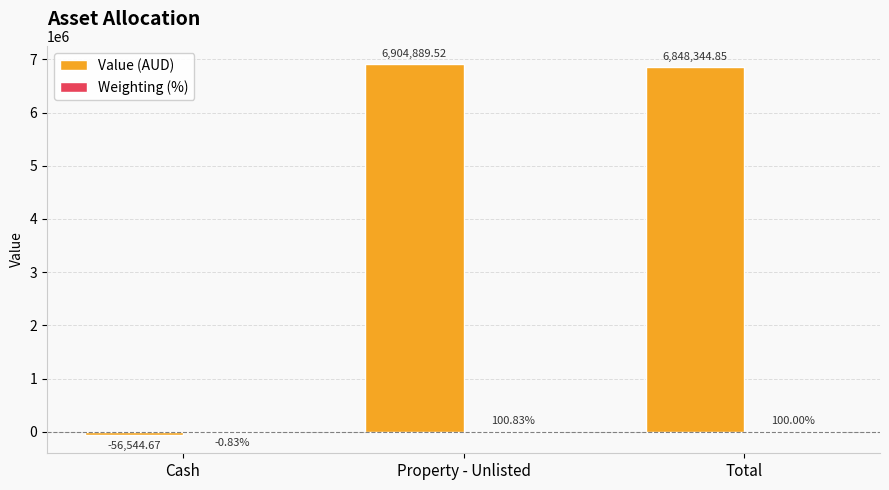

Which series changed the most between Cash and Total?

Value (AUD)